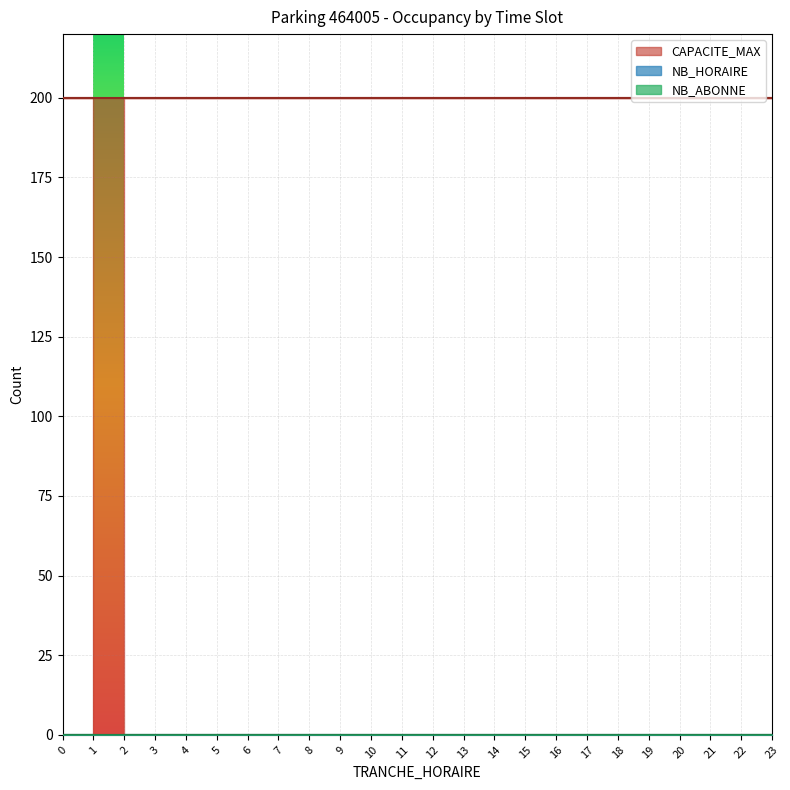

What is the difference between the highest and lowest values at 0?

200